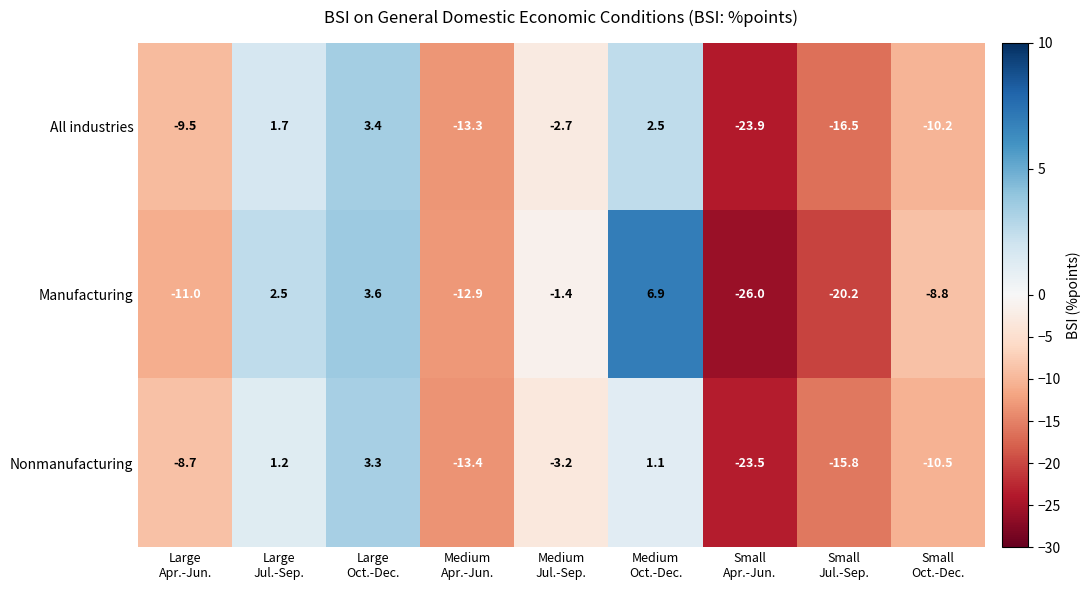

Which series has the largest total across all categories?

Manufacturing